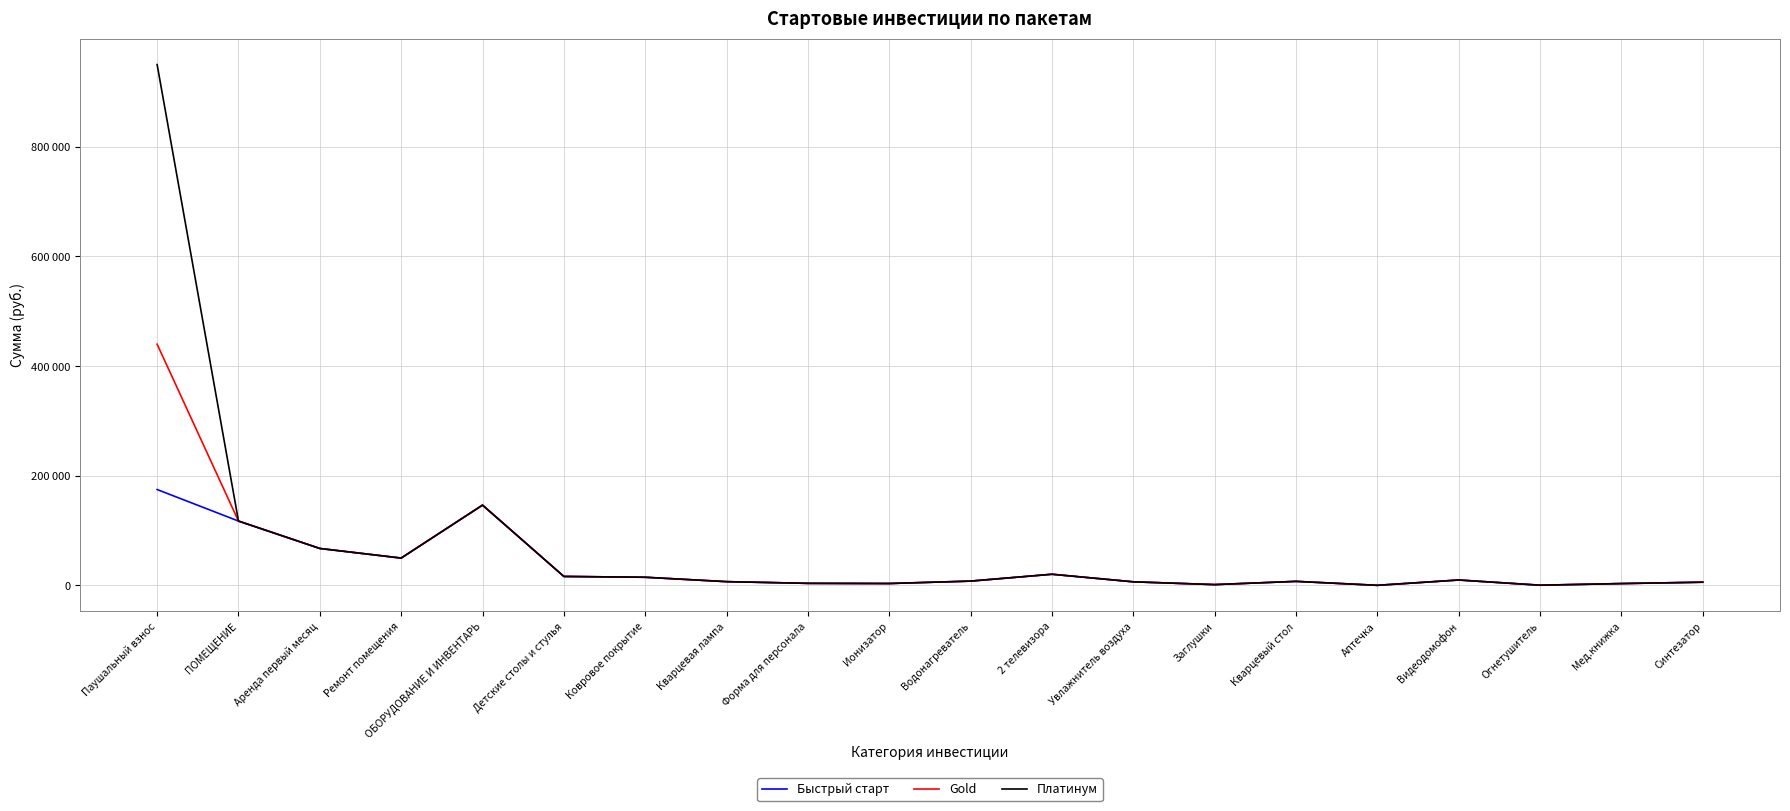

In Быстрый старт, how many points are higher than both neighbors (excluding endpoints)?

4